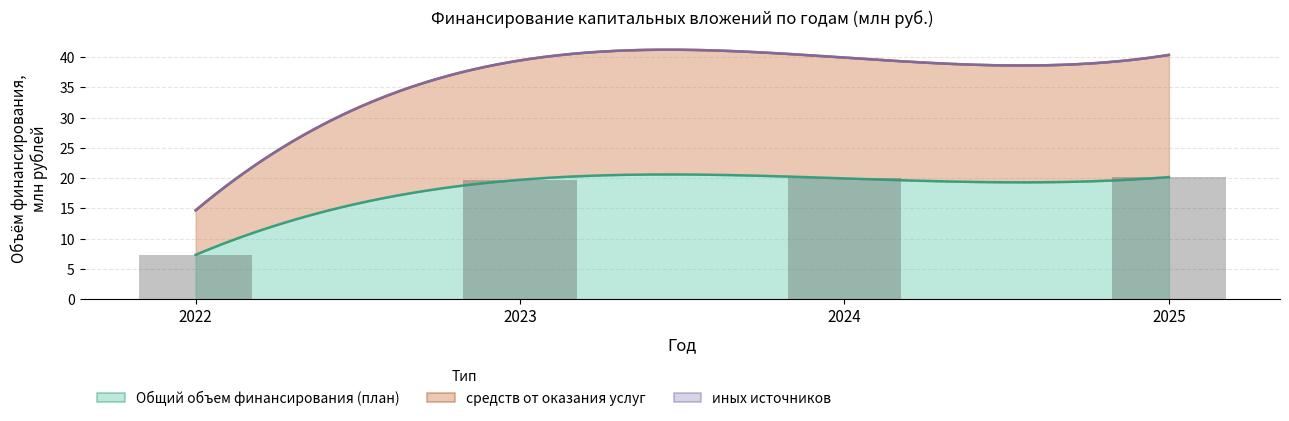

Reading left to right, list all the values displayed in this chart.

Общий объем финансирования (план): 2022=7.3	2023=19.7	2024=20.0	2025=20.2
средств от оказания услуг: 2022=7.3	2023=19.7	2024=20.0	2025=20.2
иных источников: 2022=0.0	2023=0.0	2024=0.0	2025=0.0